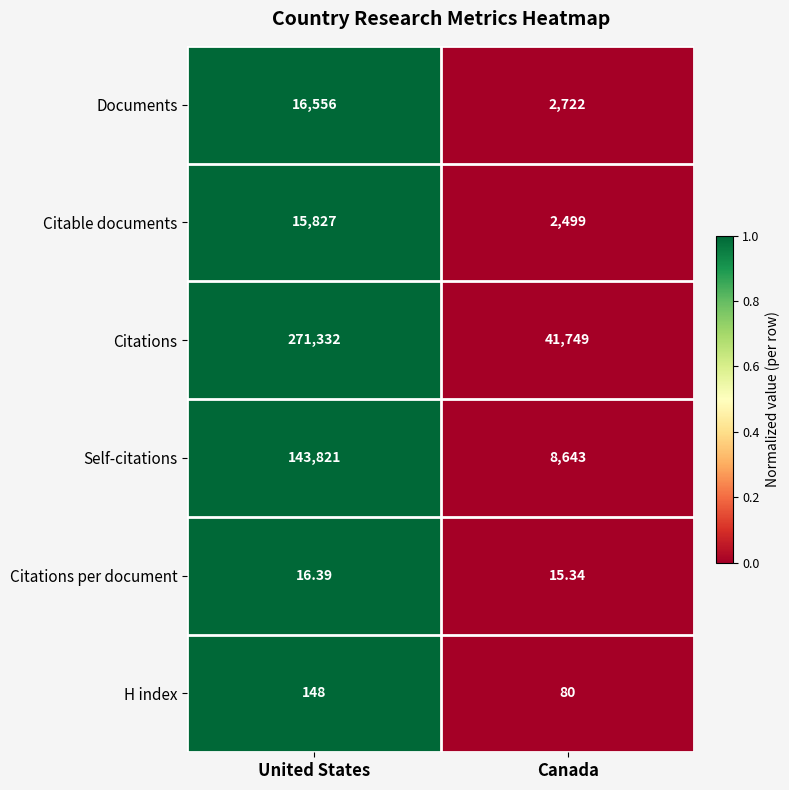

Where does the Citations per document series first go above 16?

United States